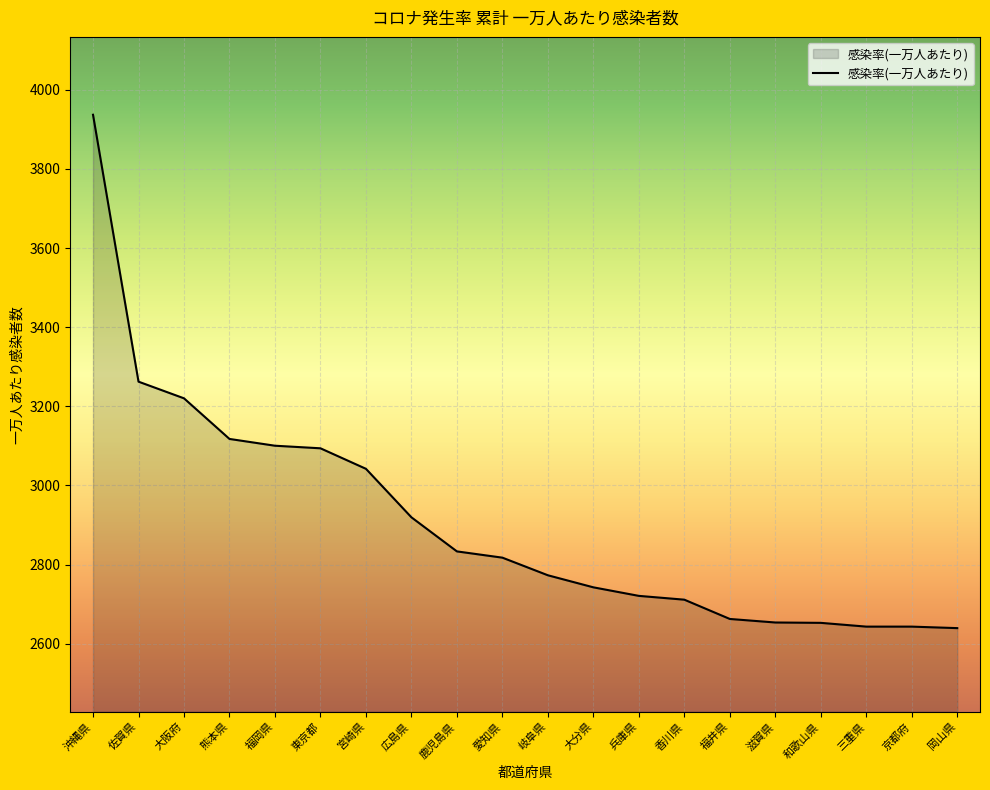

True or false: the data shows 3869.3 at 香川県.

False